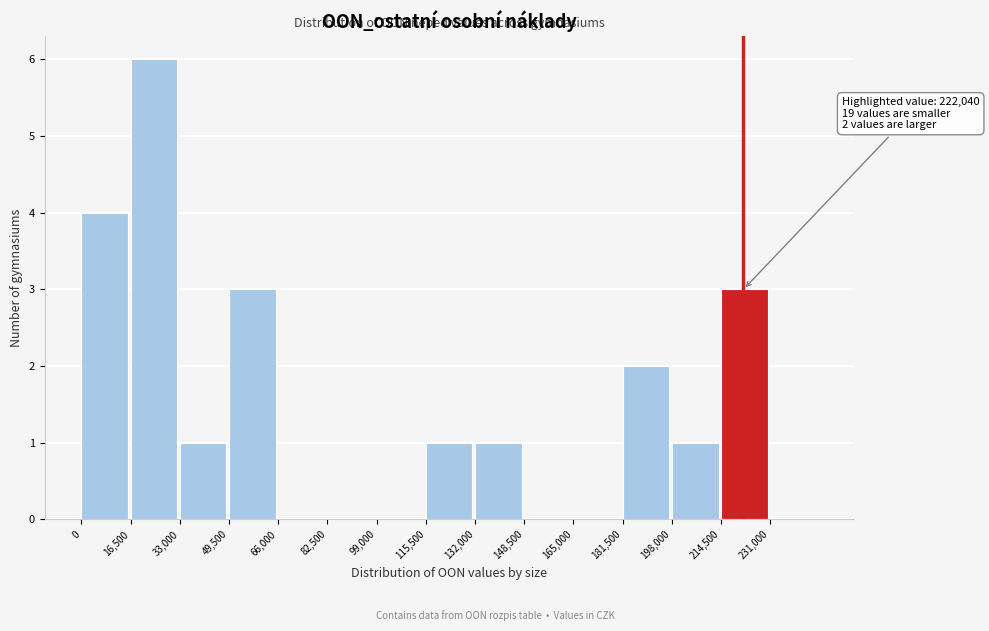

Which range on the x-axis has the tallest bar?

16500 to 33000